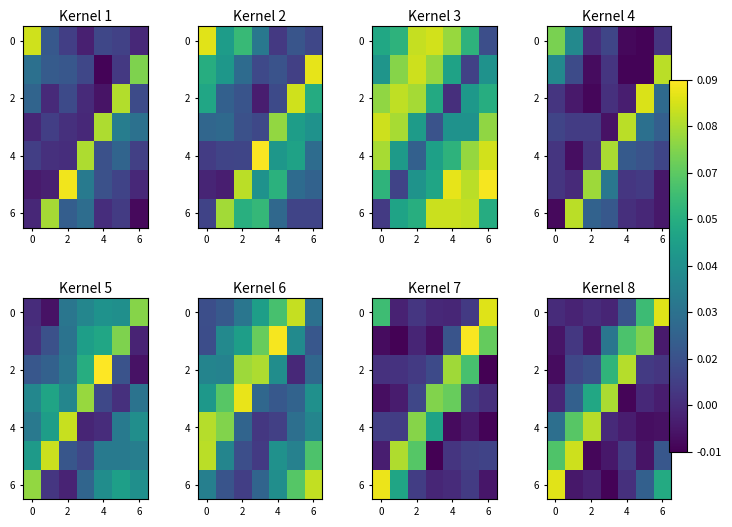

Between 6 and 6, which is larger?

6